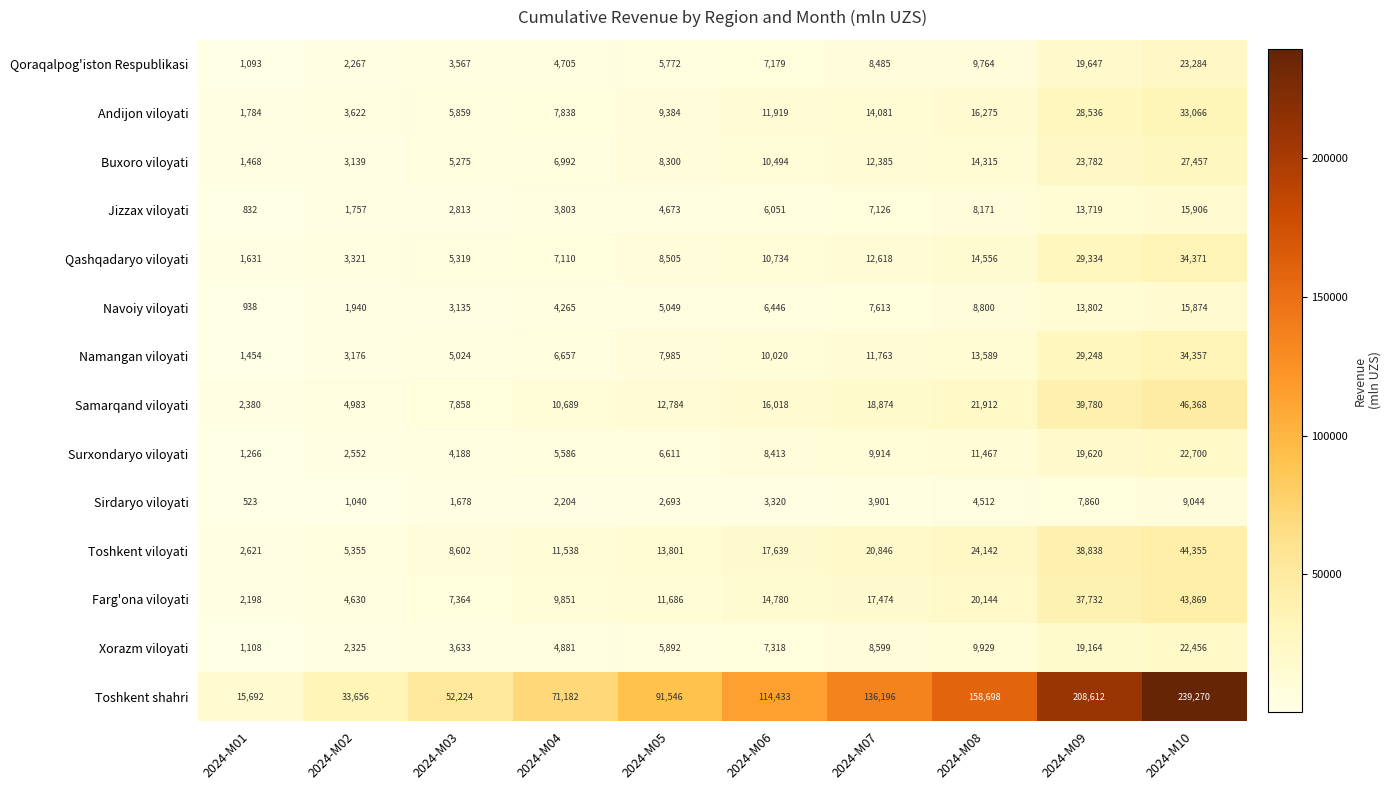

Between 2024-M01 and 2024-M02, which series saw the biggest shift?

Toshkent shahri